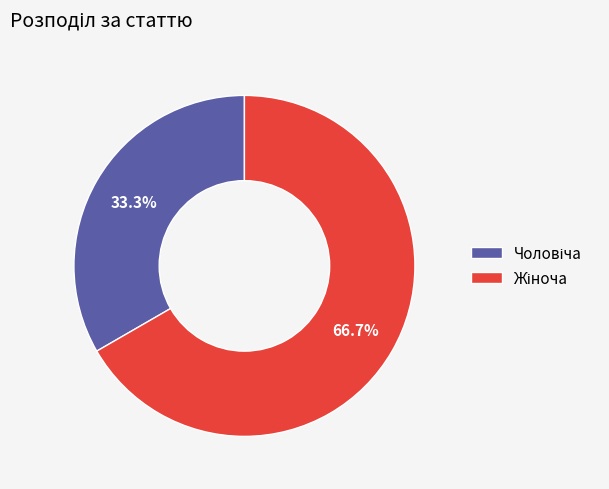

Count the number of slices in the pie.

2